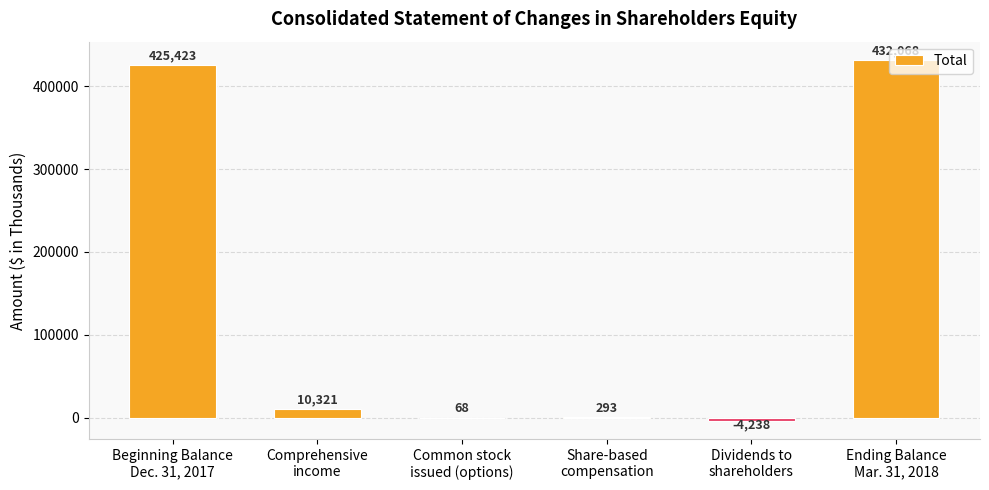

What is the greatest value displayed?

432068